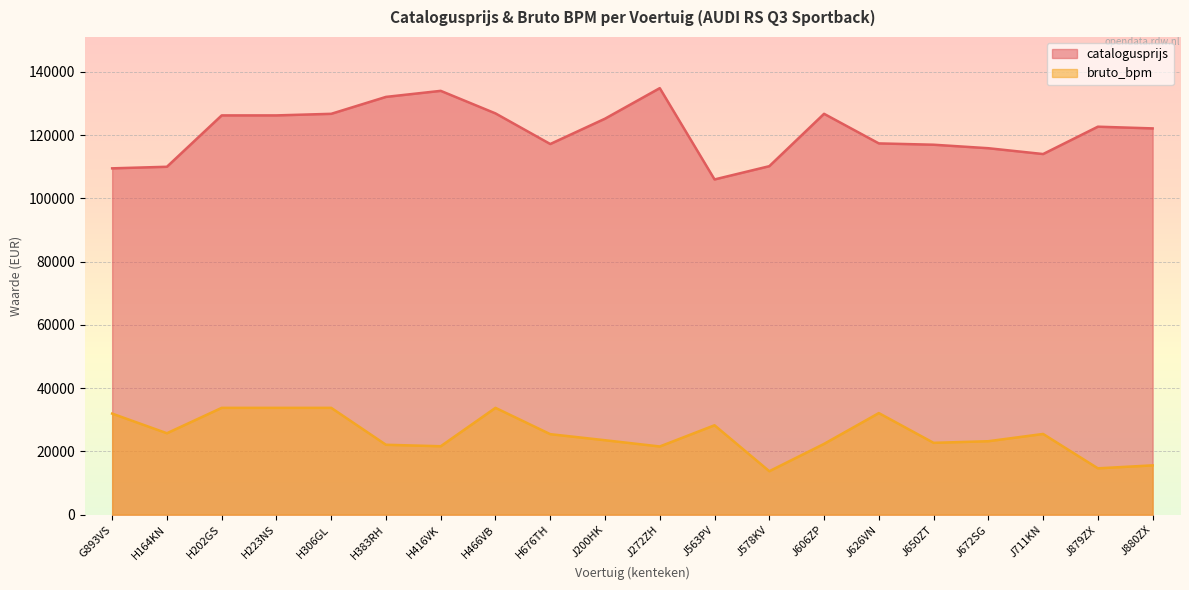

Between H202GS and J672SG, which series saw the biggest shift?

bruto_bpm